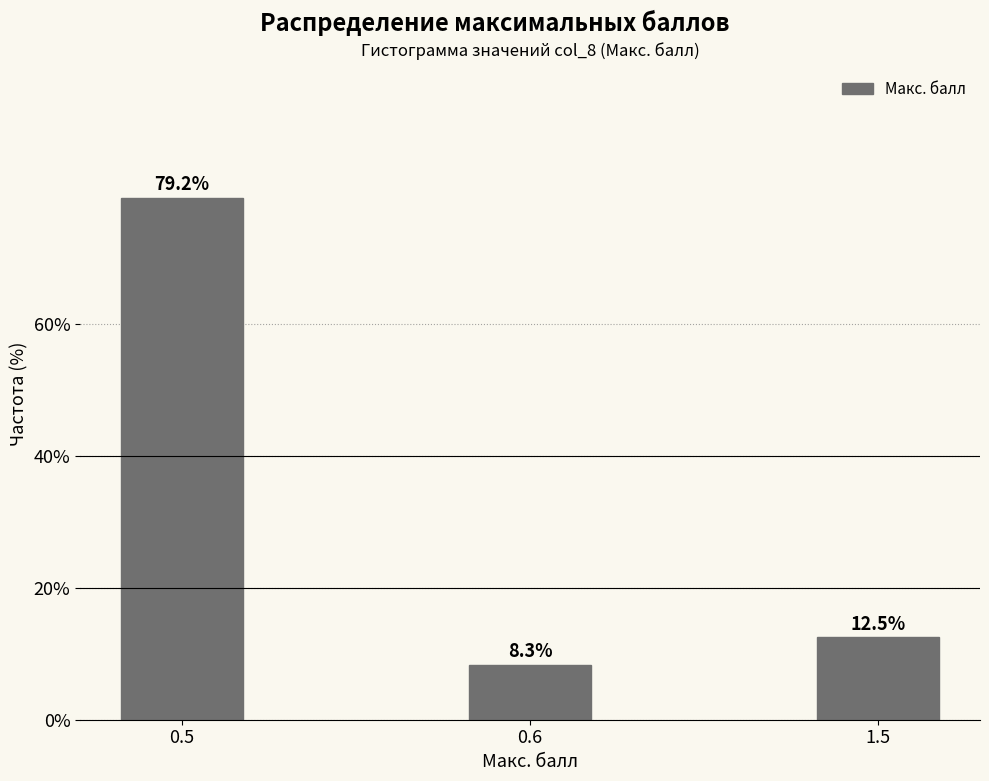

Reading left to right, transcribe all the data shown in this chart.

79.2	8.3	12.5